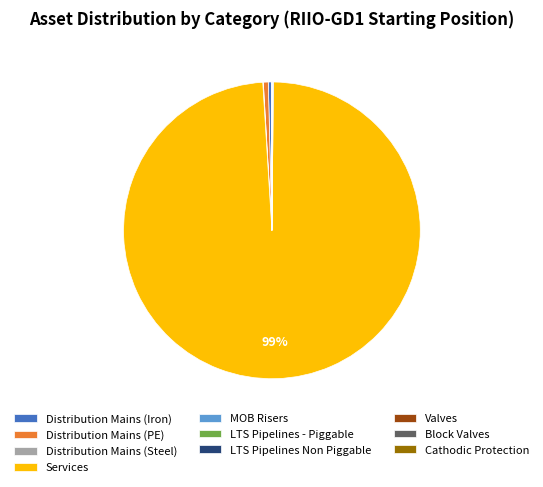

To the nearest percent, what portion does Distribution Mains (PE) represent?

1%